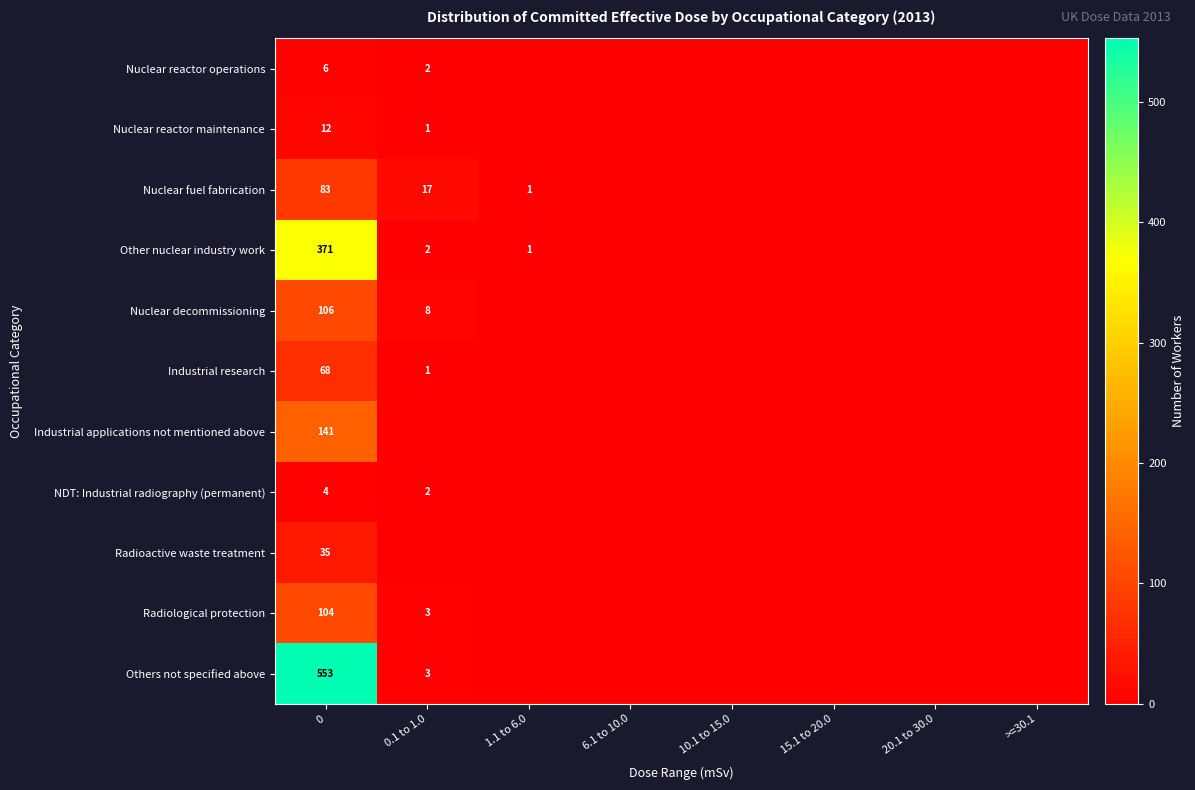

The Nuclear reactor operations series shows 6 at 0. True or false?

True